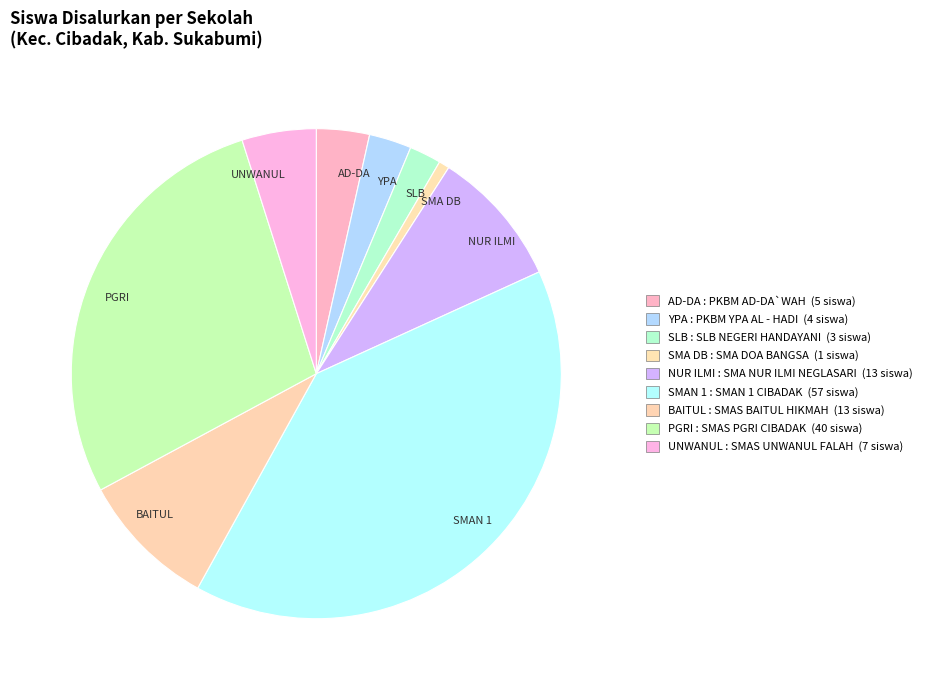

The SLB slice represents 8% of the pie. True or false?

False